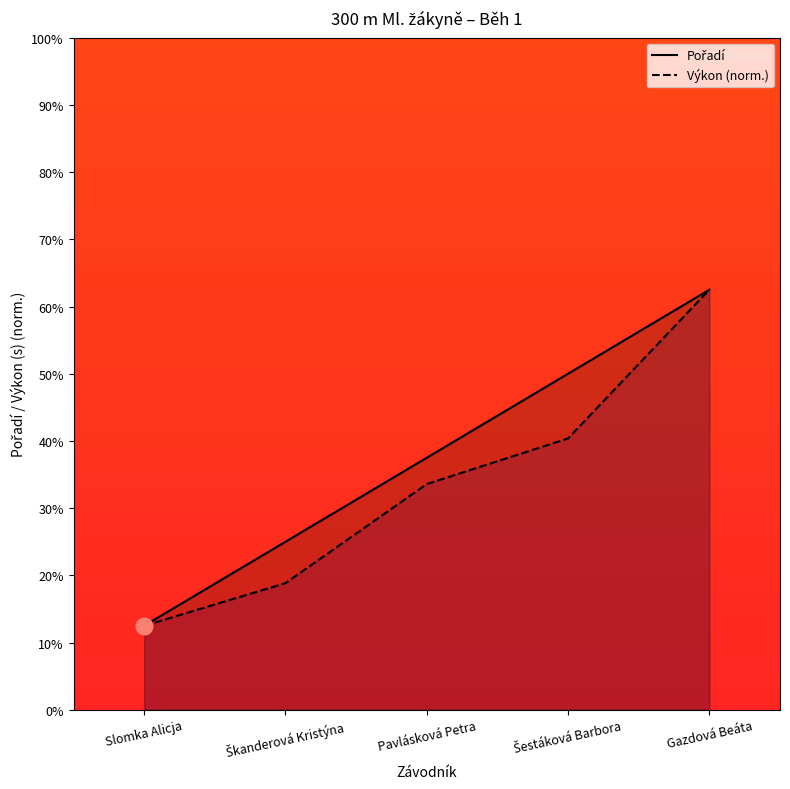

Is the value of Výkon (norm.) at Škanderová Kristýna greater than the value of Pořadí at Šestáková Barbora?

No